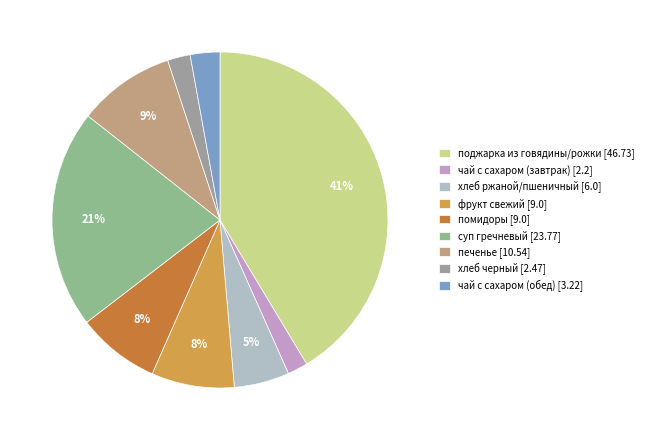

Which category has the biggest portion of the pie?

поджарка из говядины/рожки